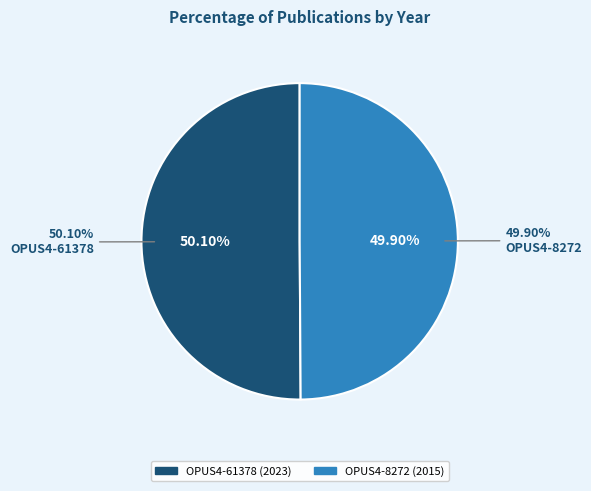

Rank the categories by value from lowest to highest.

OPUS4-8272, OPUS4-61378